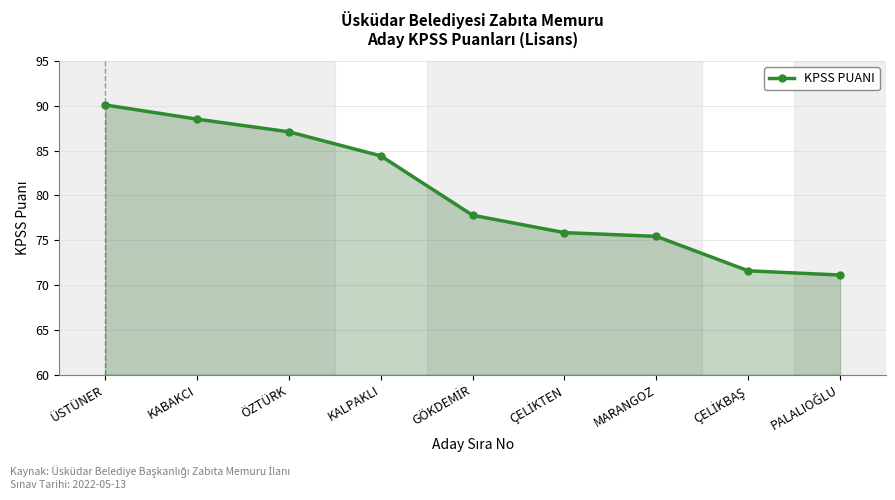

What is the change in value from ÜSTÜNER to KALPAKLI?

-5.7